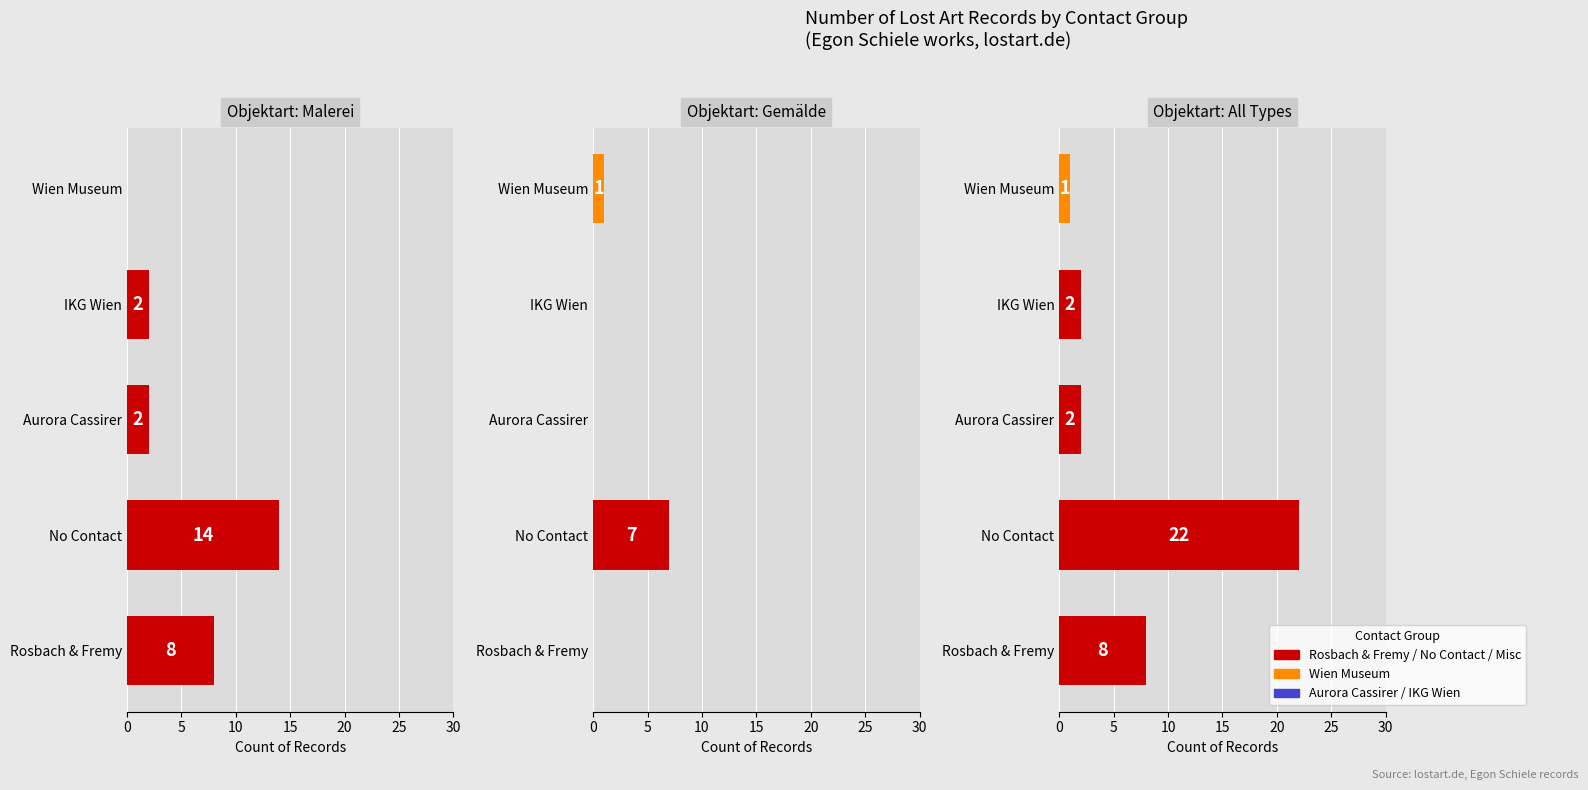

Does the chart contain any negative values?

No